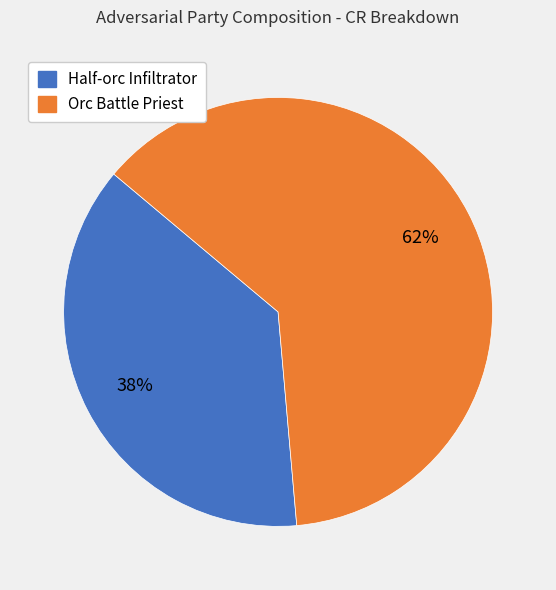

Is Orc Battle Priest the majority of the pie?

Yes